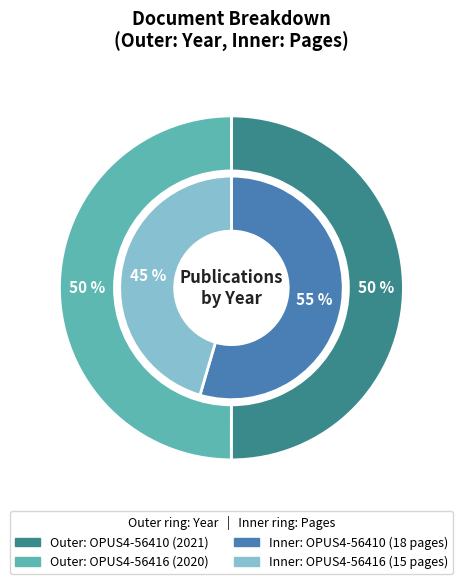

To the nearest percent, what portion does OPUS4-56416 represent?

50%